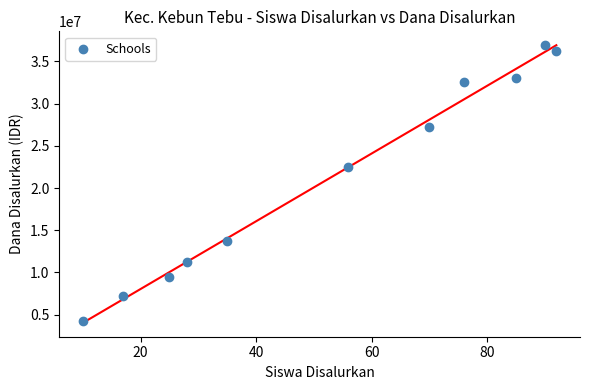

What is the range of X values (max minus min)?

82